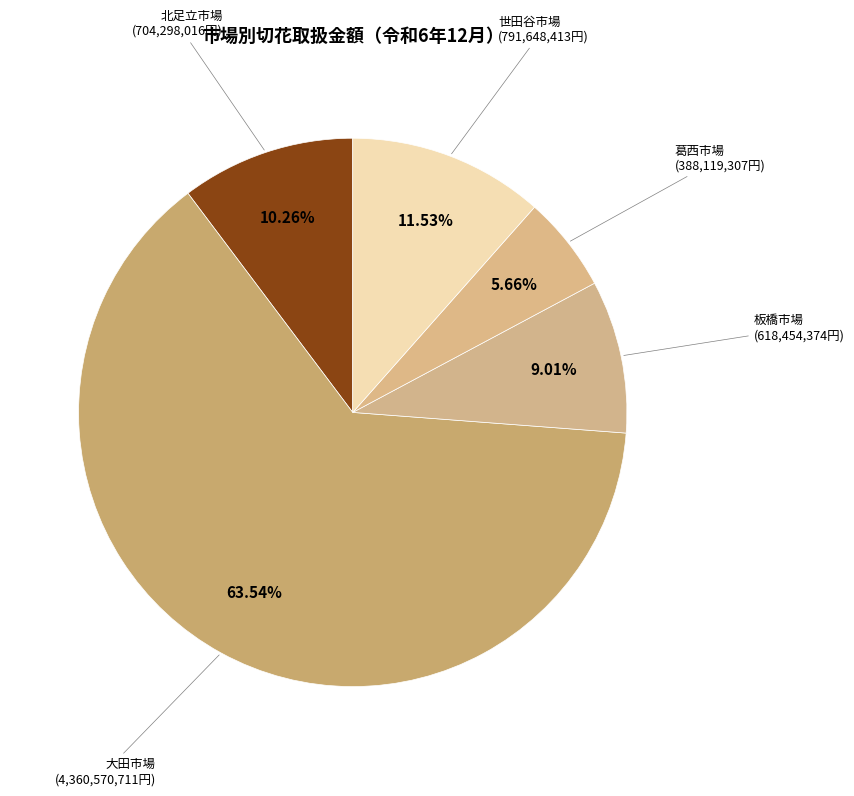

How many segments does this pie chart have?

5